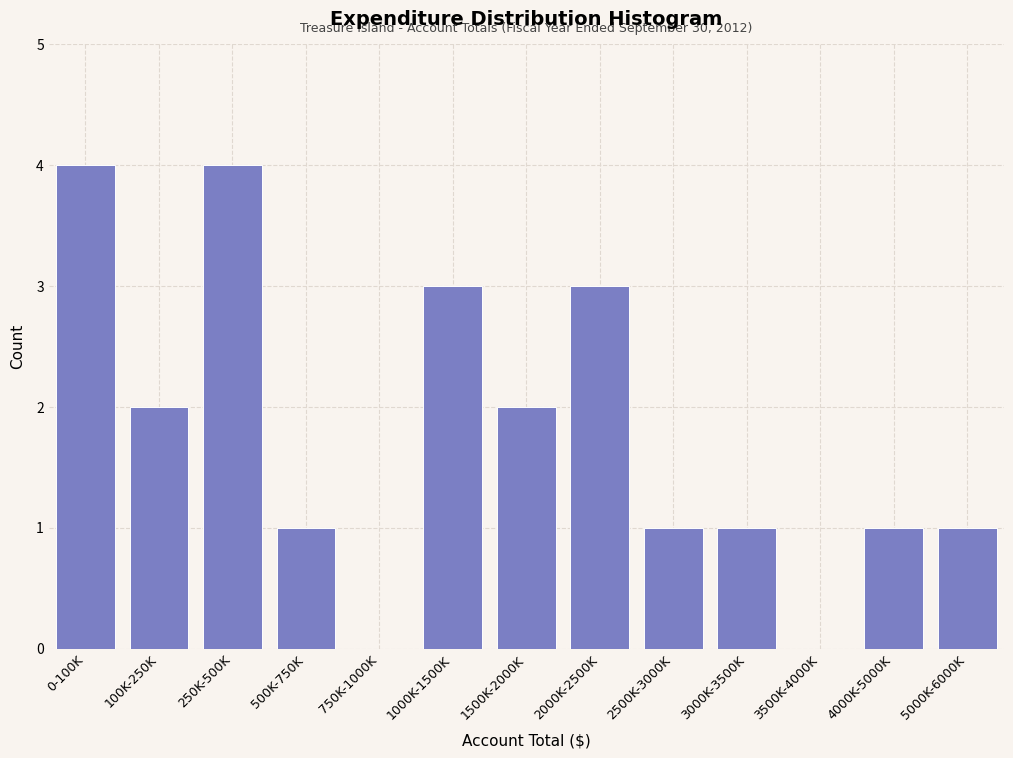

Reading left to right, transcribe all the data shown in this chart.

0-100K=4	100K-250K=2	250K-500K=4	500K-750K=1	750K-1000K=0	1000K-1500K=3	1500K-2000K=2	2000K-2500K=3	2500K-3000K=1	3000K-3500K=1	3500K-4000K=0	4000K-5000K=1	5000K-6000K=1